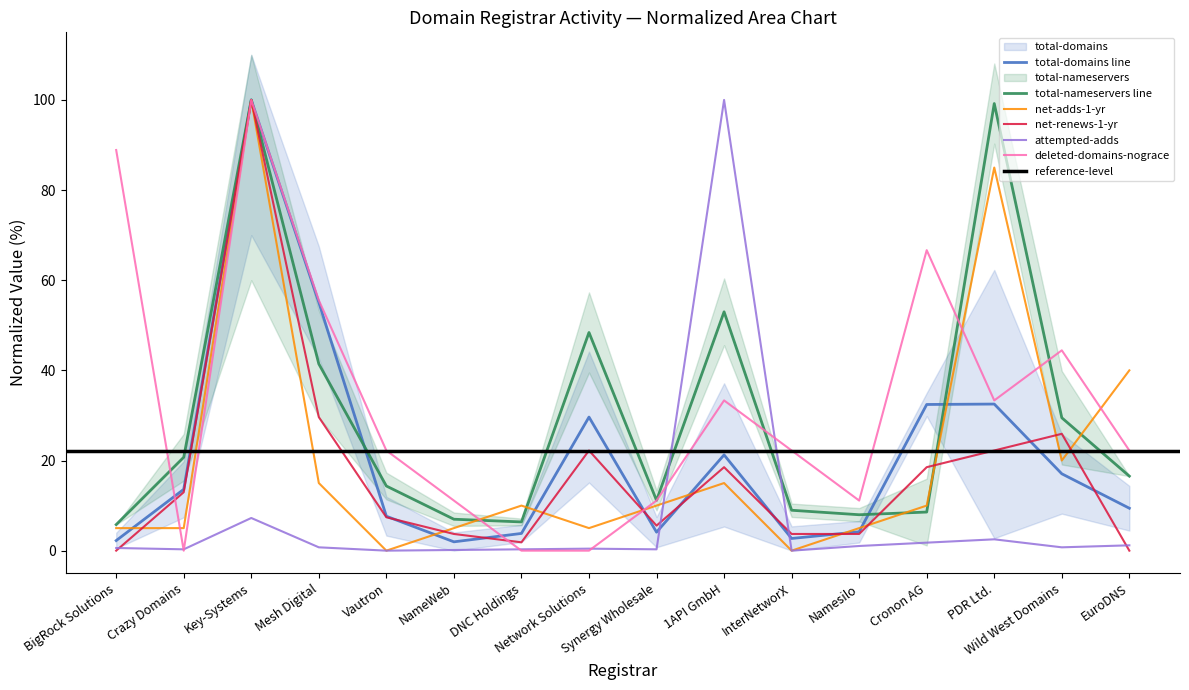

Between InterNetworX and Mesh Digital, which is larger?

Mesh Digital